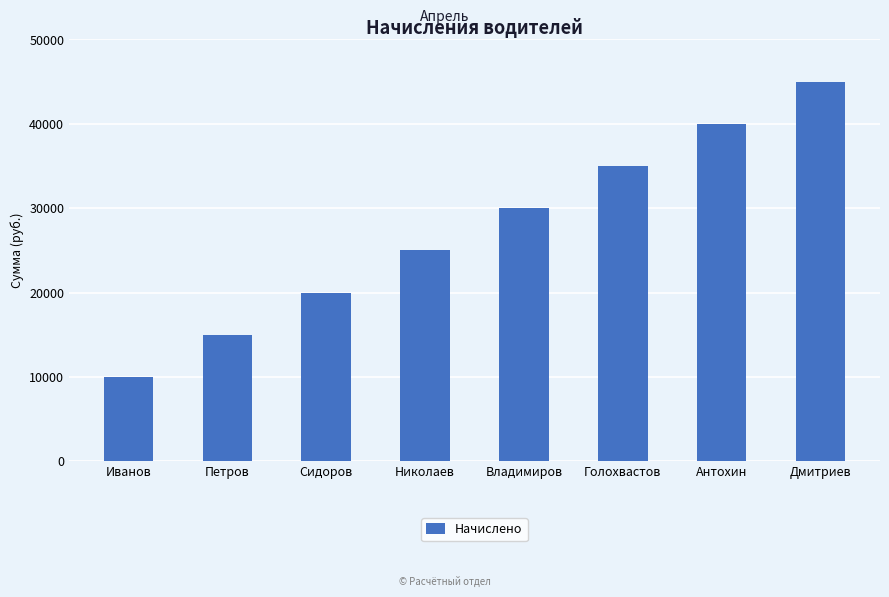

At which label is the value closest to 27500?

Николаев